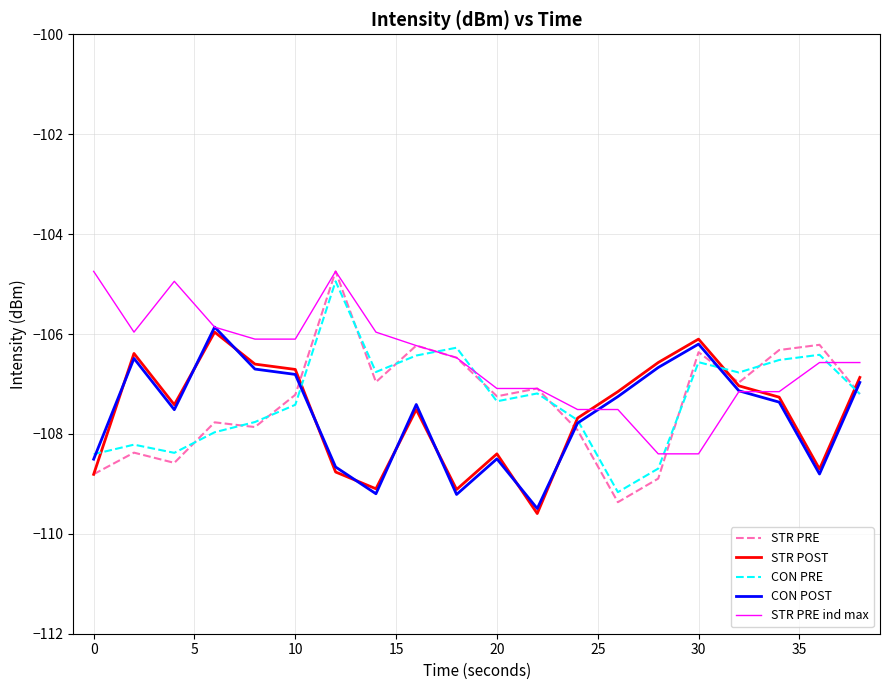

Which series has the largest range (max minus min)?

STR PRE